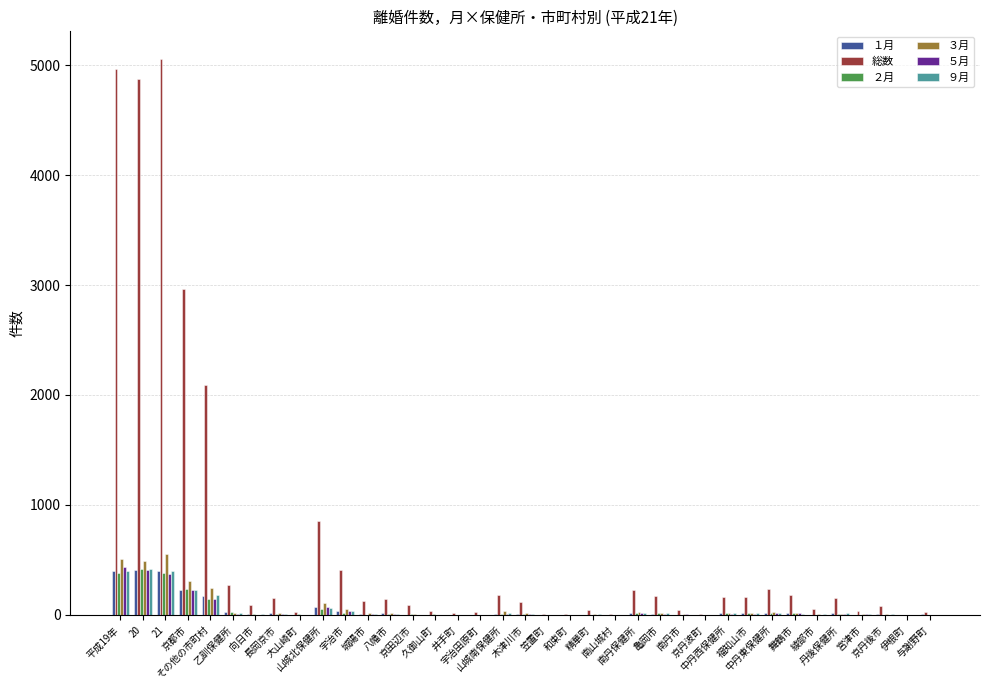

What is the maximum value shown in the chart?

5054